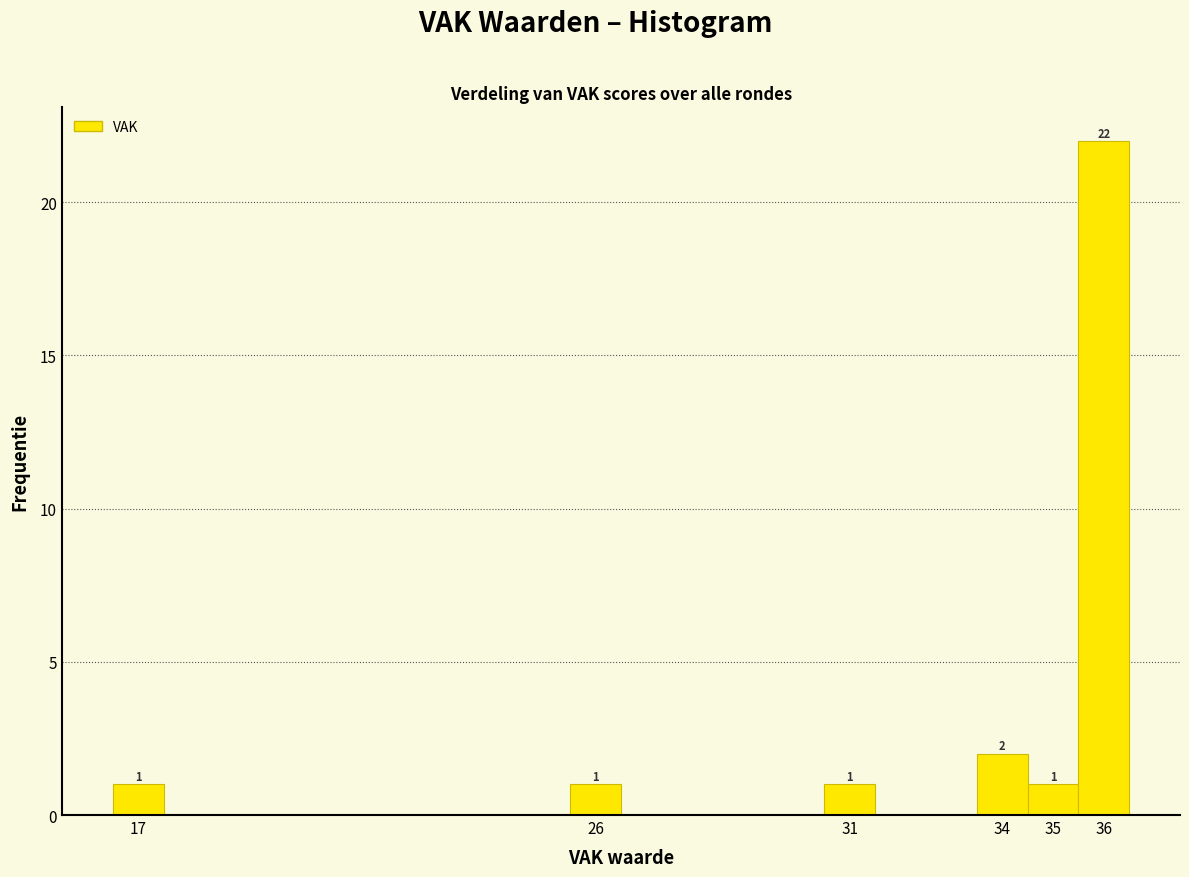

Which range on the x-axis has the tallest bar?

35.5 to 36.5